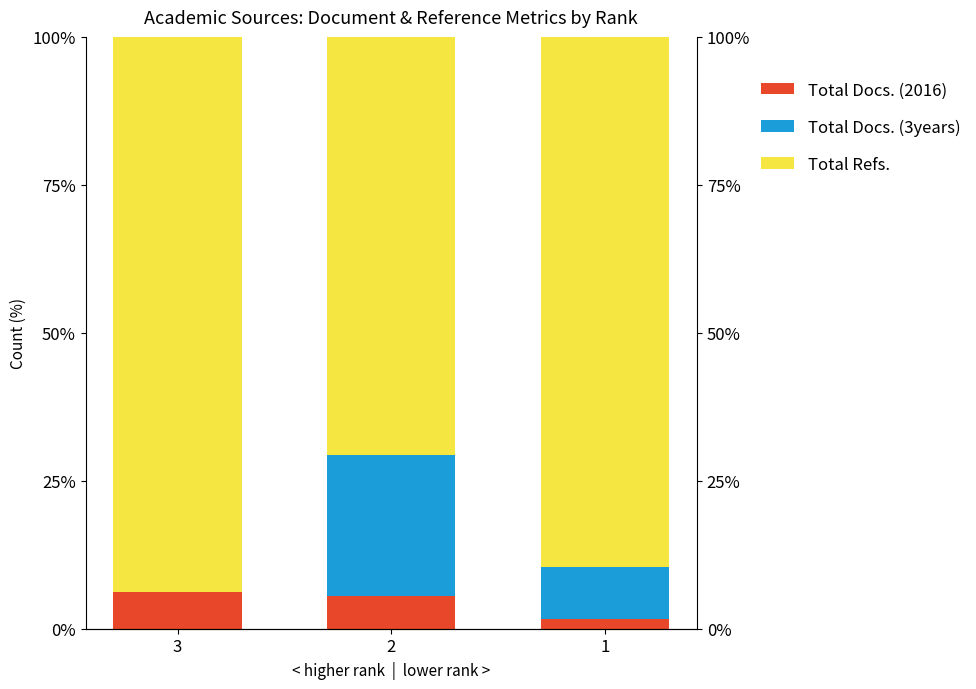

List the labels in order of Total Docs. (3years) value, largest first.

2, 1, 3